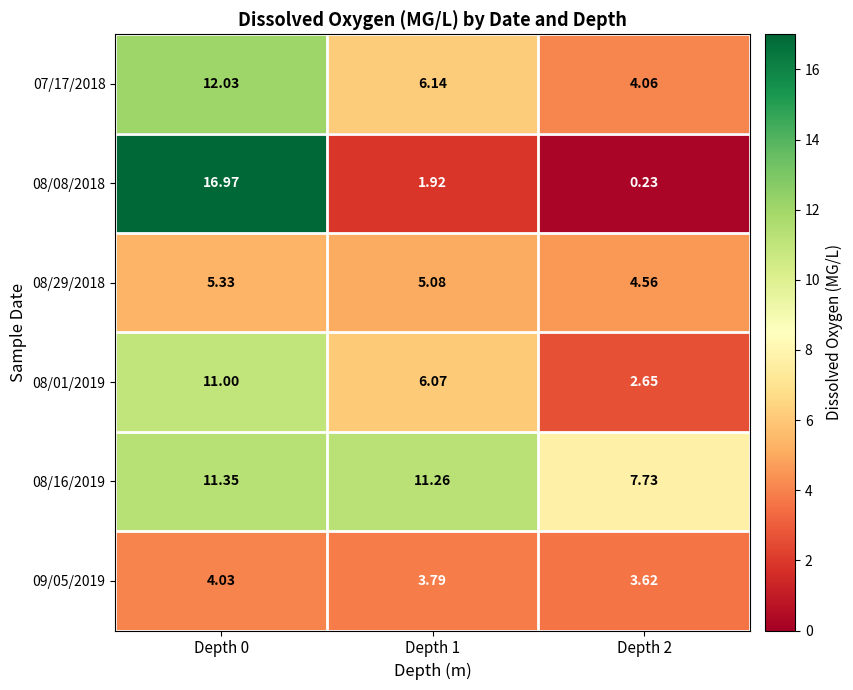

At how many categories does at least one series exceed 1?

3